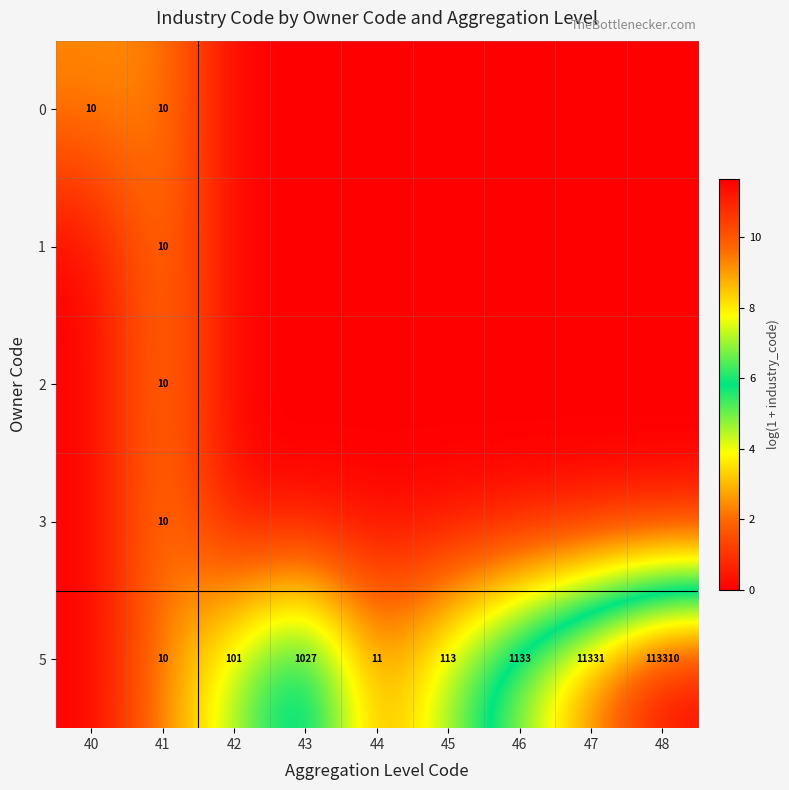

The 5 series shows 174 at 42. True or false?

False